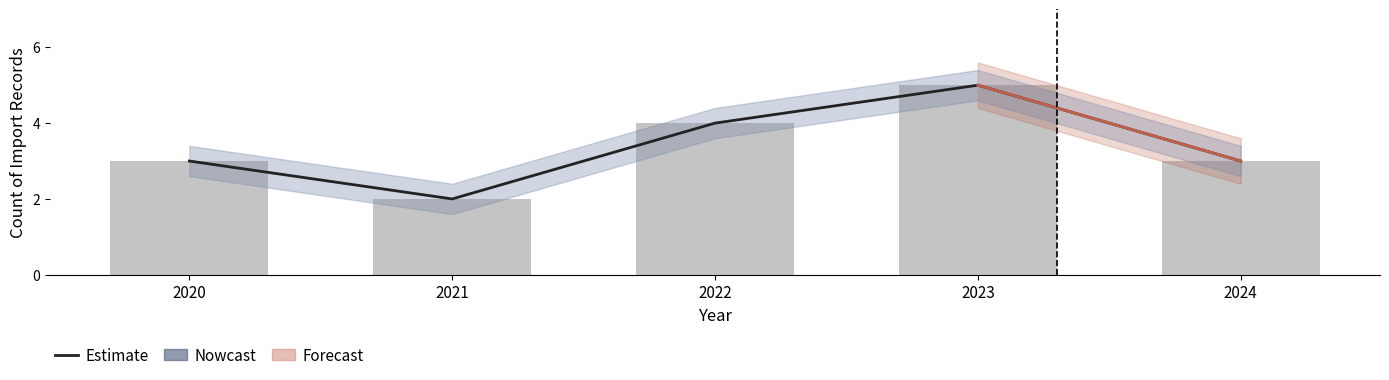

Read the value at 2024.

3